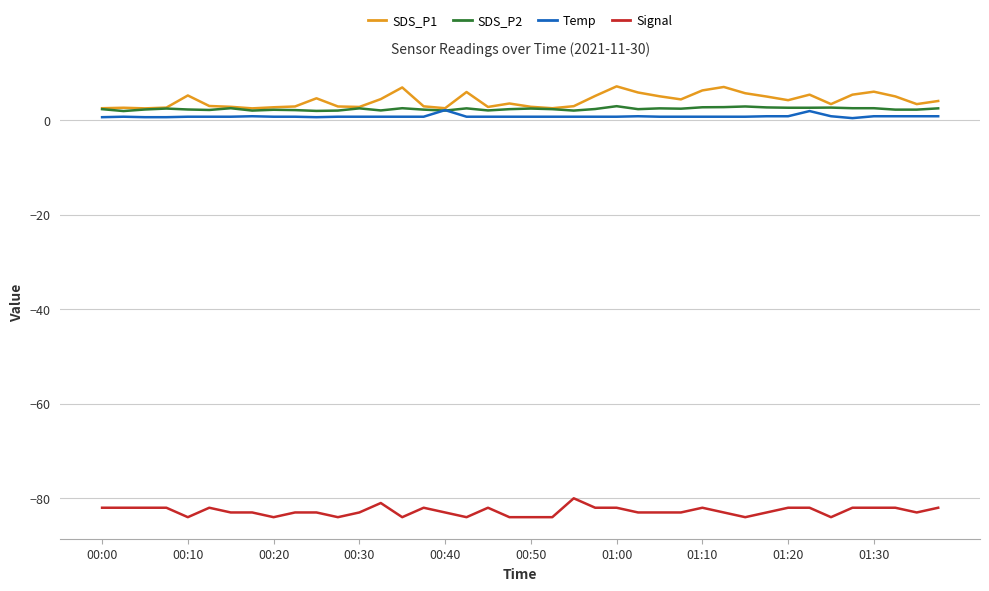

True or false: Signal and SDS_P2 intersect in this chart.

False